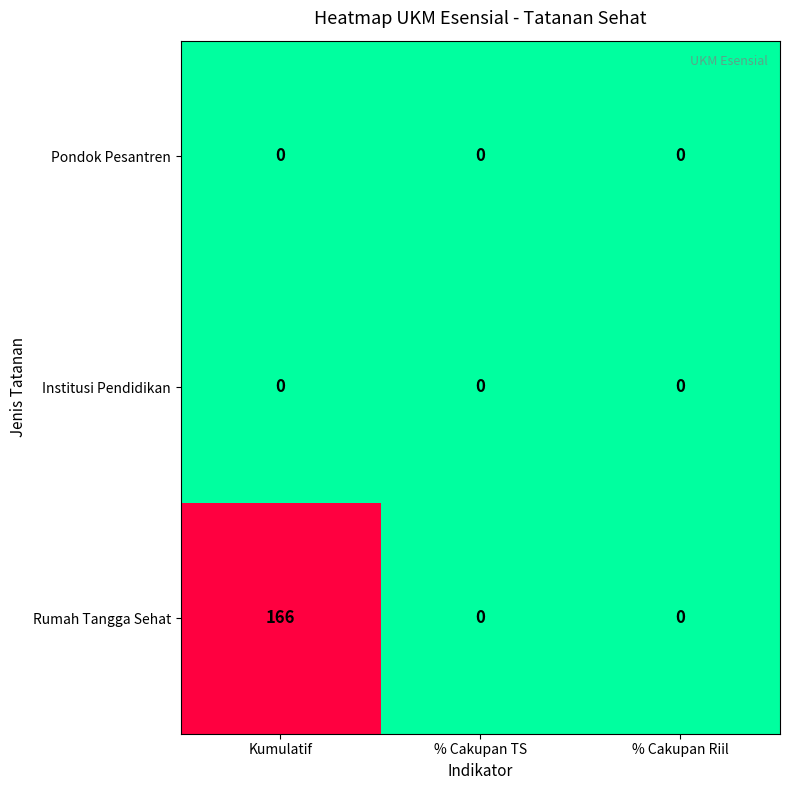

Between Kumulatif and % Cakupan Riil, which series saw the biggest shift?

Rumah Tangga Sehat